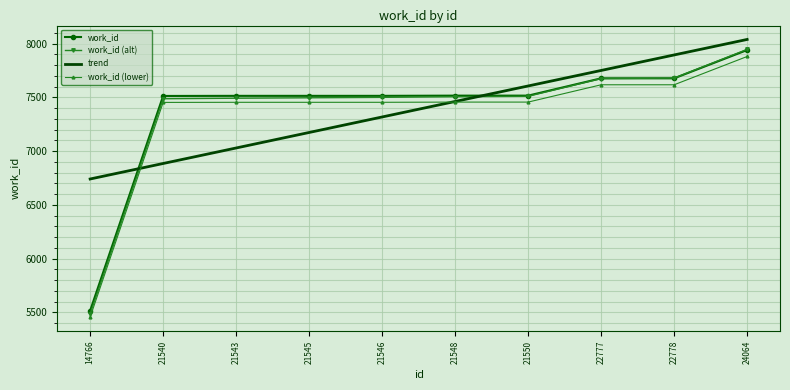

What is the highest value of the work_id series?

7940.0